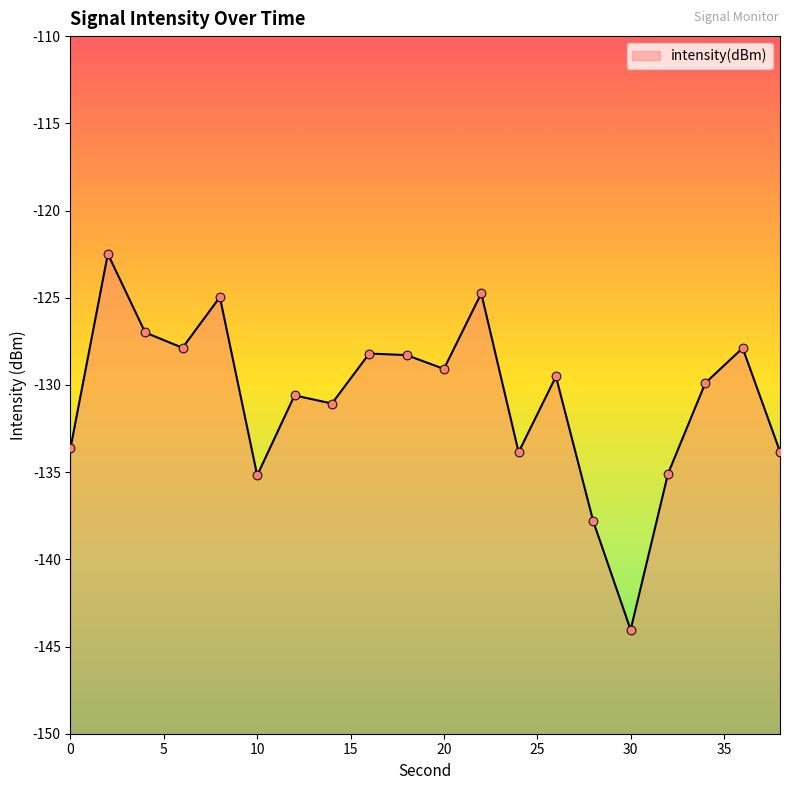

What is the change in value from 0 to 8?

+8.7